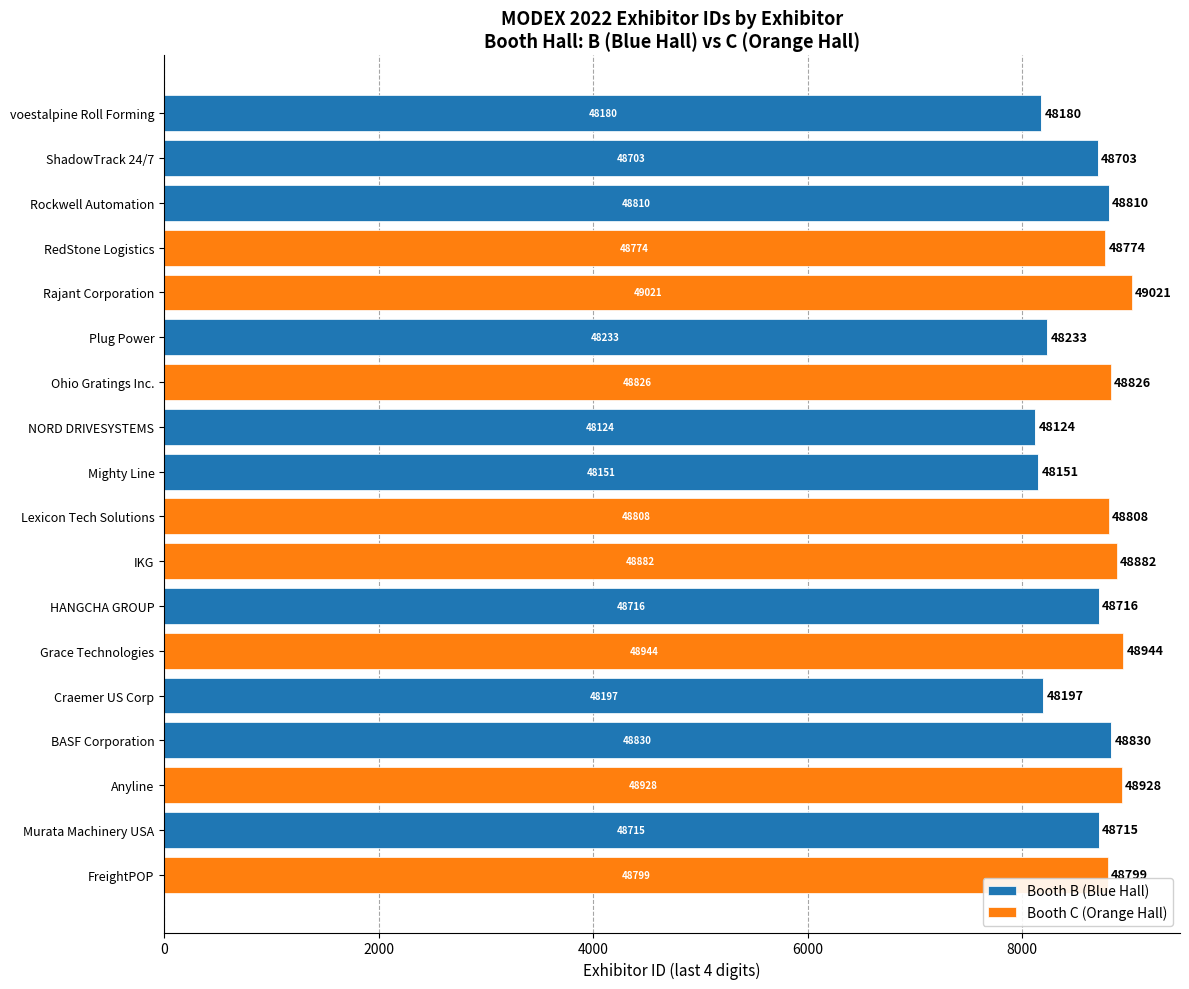

What are all the series names shown in the legend?

Booth B (Blue Hall), Booth C (Orange Hall)